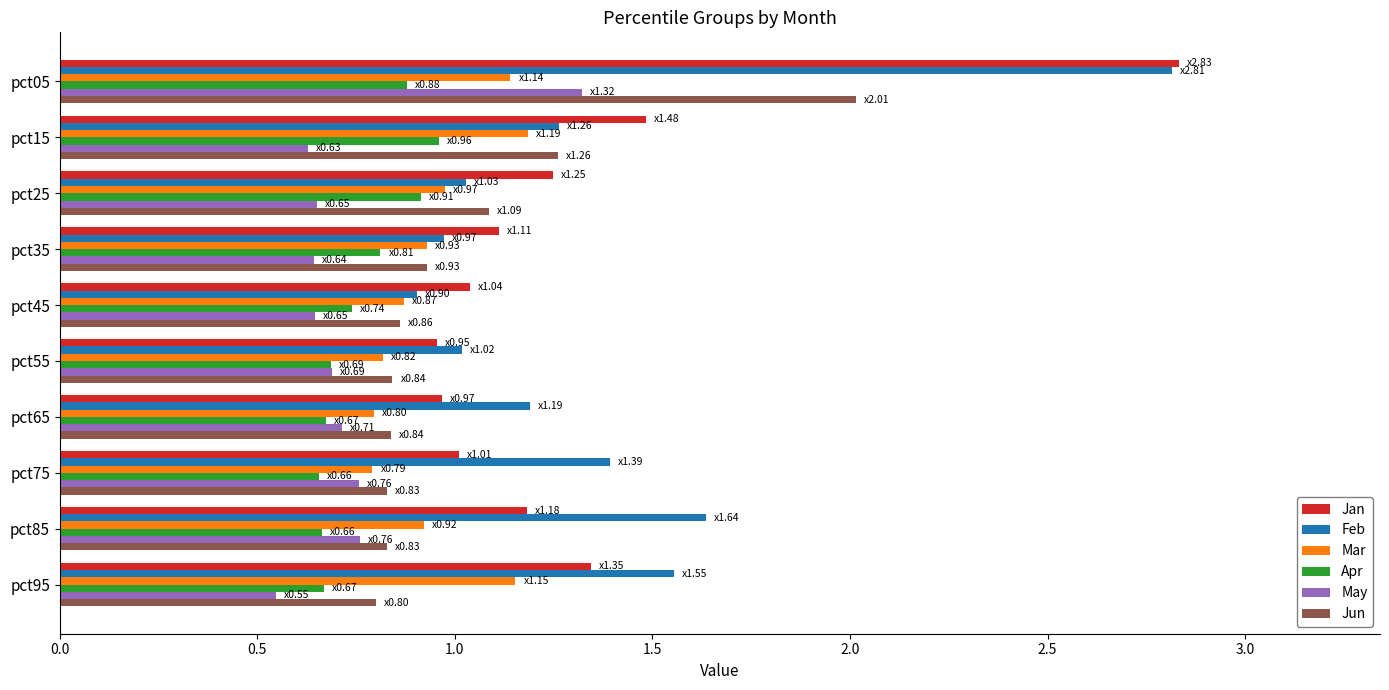

What is the sum of the May values at pct35 and pct75?

1.4